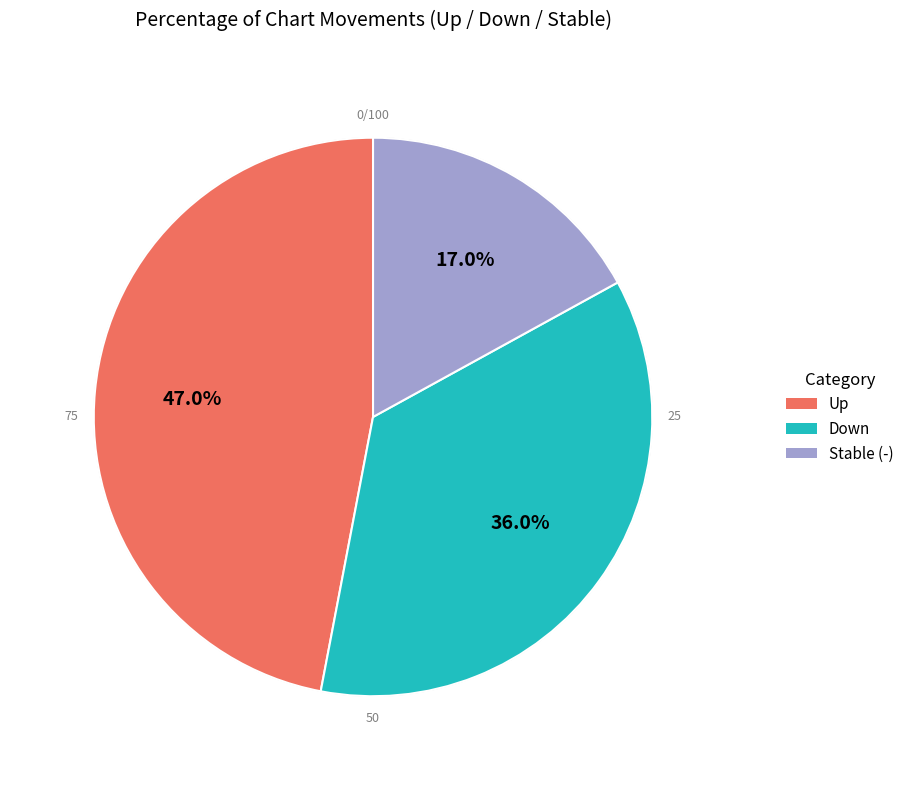

Does any single category account for the majority?

No